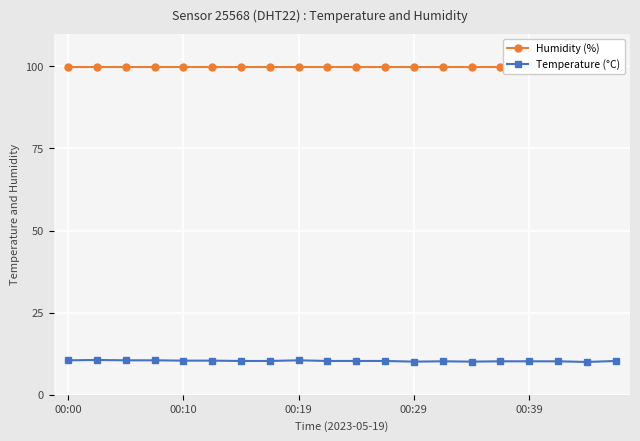

True or false: Humidity (%) and Temperature (°C) cross at least once.

False